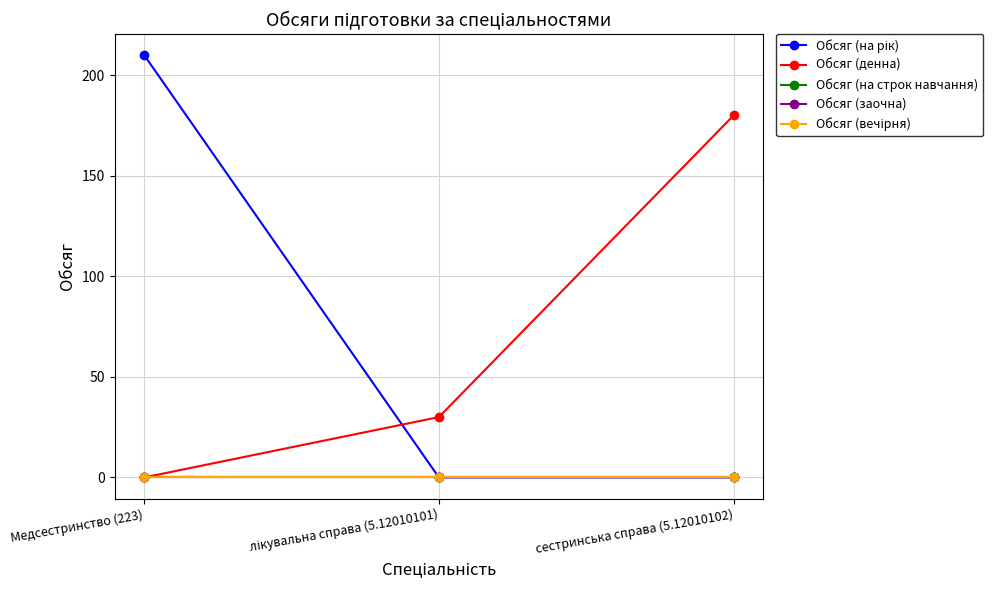

Is this an area chart (filled region under the line)?

No